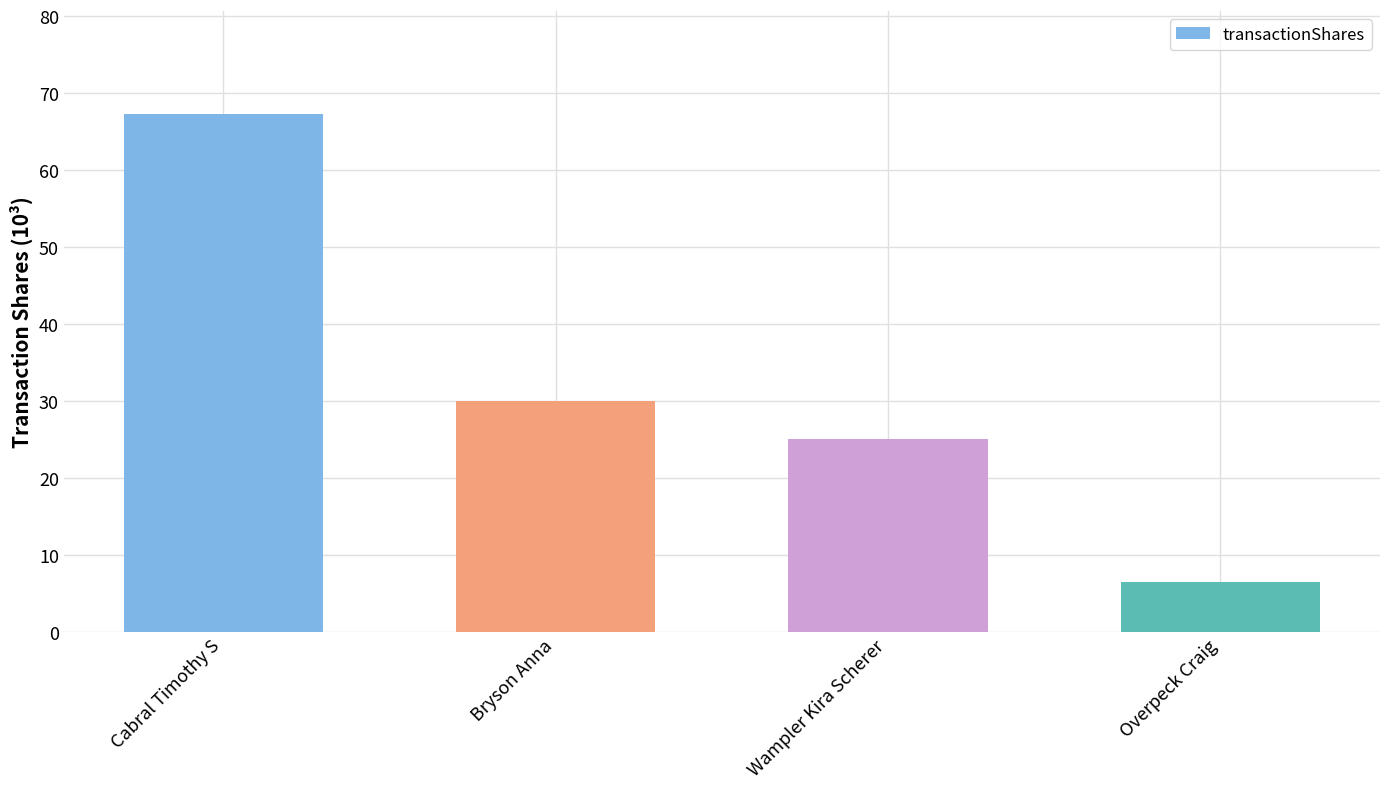

Reading right to left, transcribe all the data shown in this chart.

Overpeck Craig=6500	Wampler Kira Scherer=25000	Bryson Anna=30000	Cabral Timothy S=67214